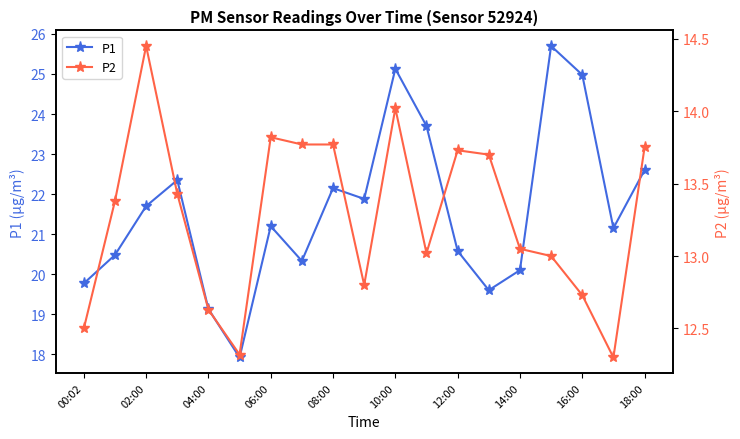

The value of P2 at 00:02 is 12.5. True or false?

True